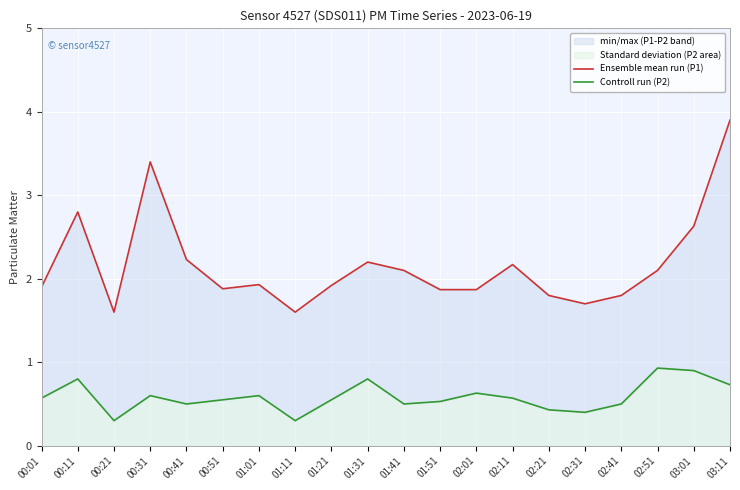

At how many categories does at least one series exceed 2?

9